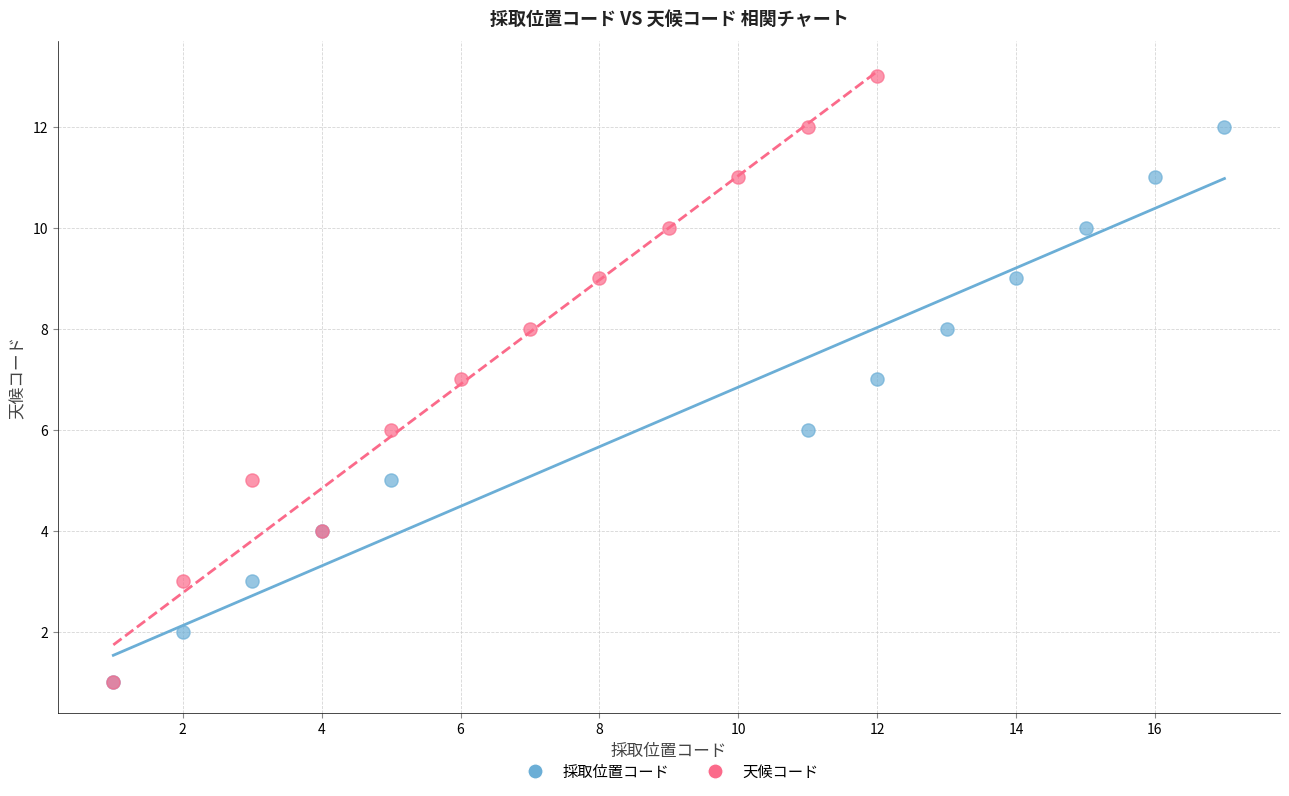

Which series contains the highest Y value?

天候コード